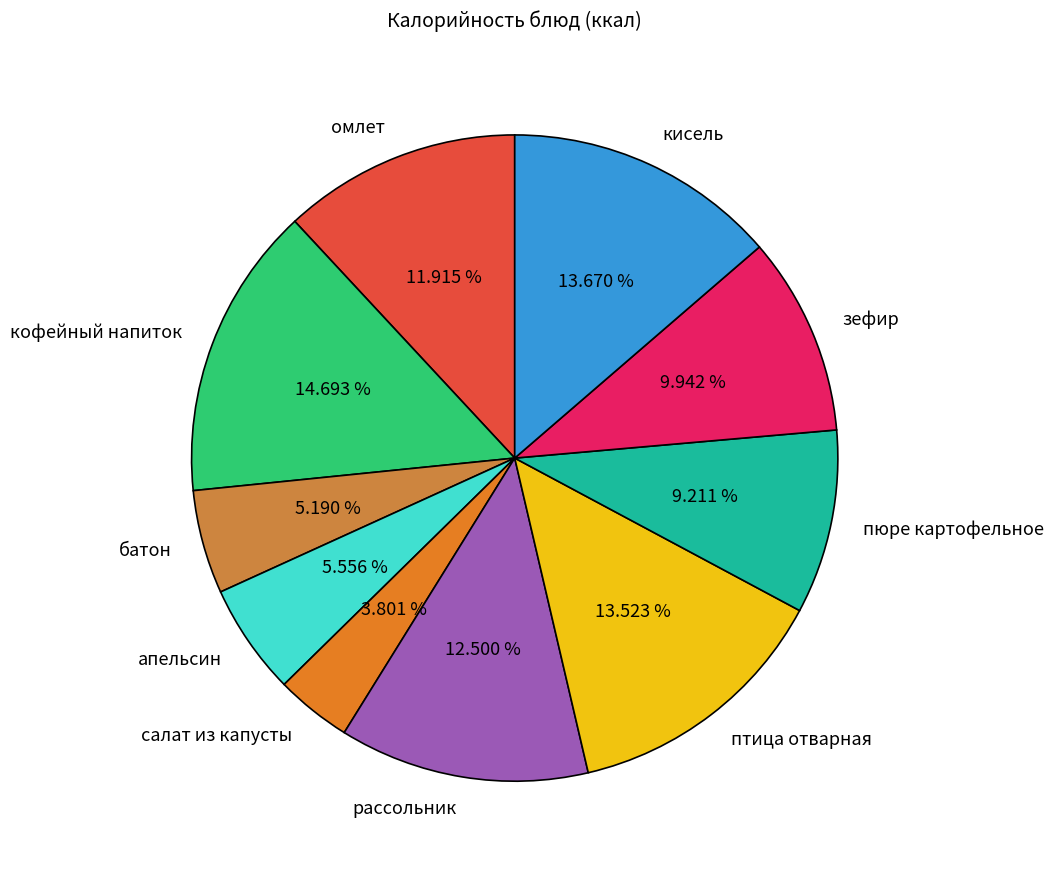

To the nearest percent, what is the difference between the largest and smallest slice percentages?

11%